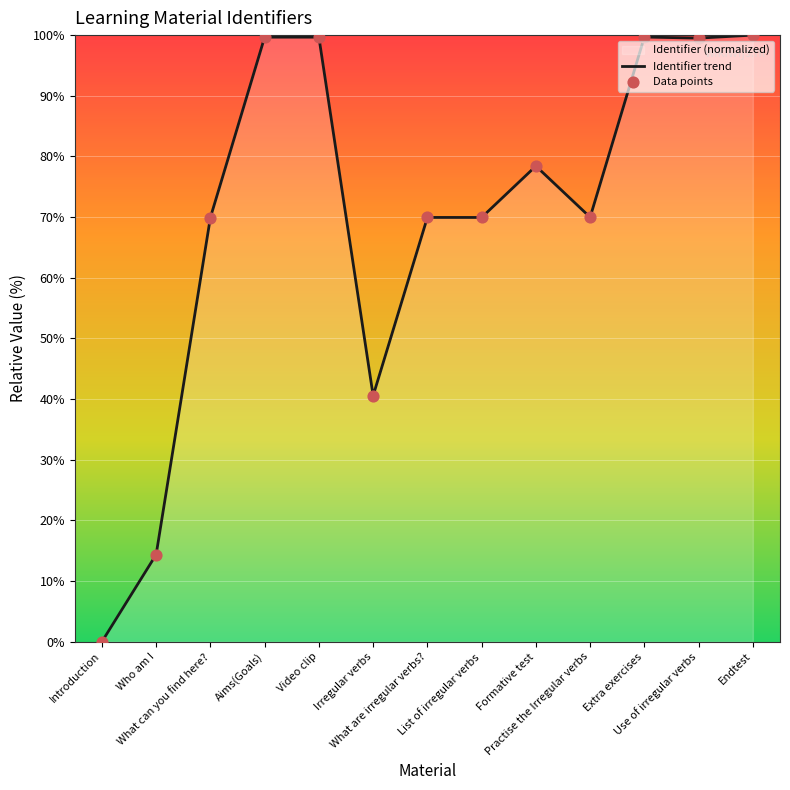

Which series reaches the minimum Y coordinate?

Identifier trend